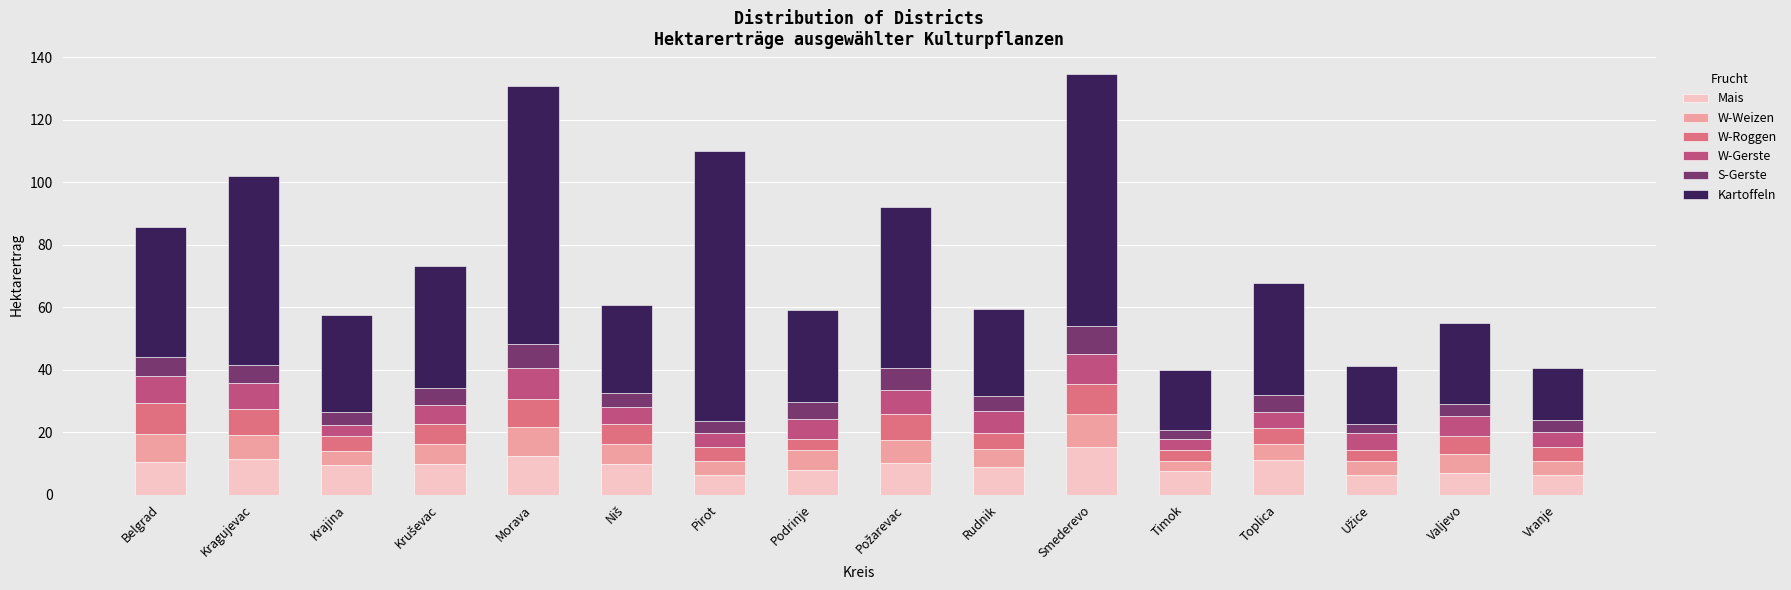

What is the difference between the second highest and second lowest values in the Mais series?

6.0